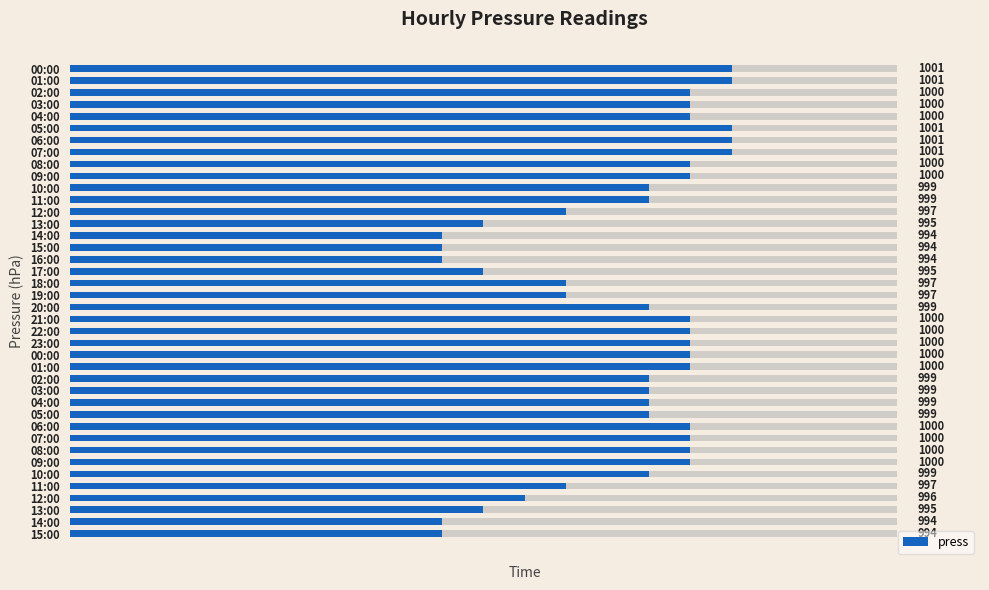

Are the bars horizontal?

Yes